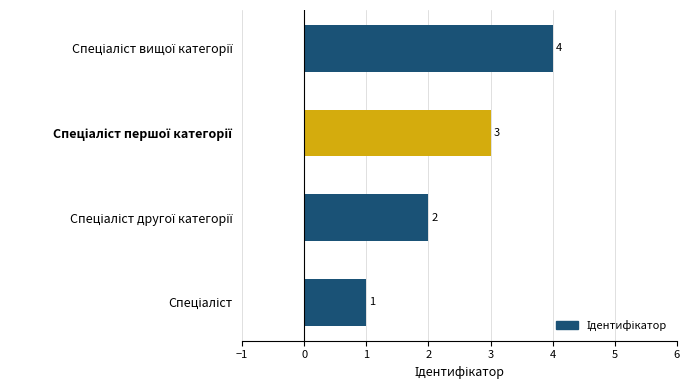

What is the difference between the maximum and minimum values?

3